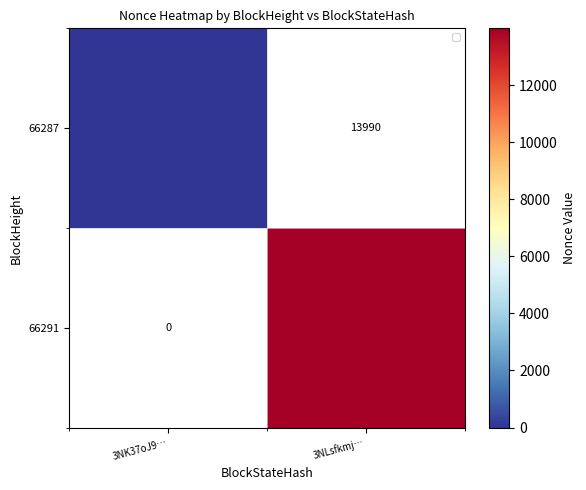

Which series has the largest range (max minus min)?

66287